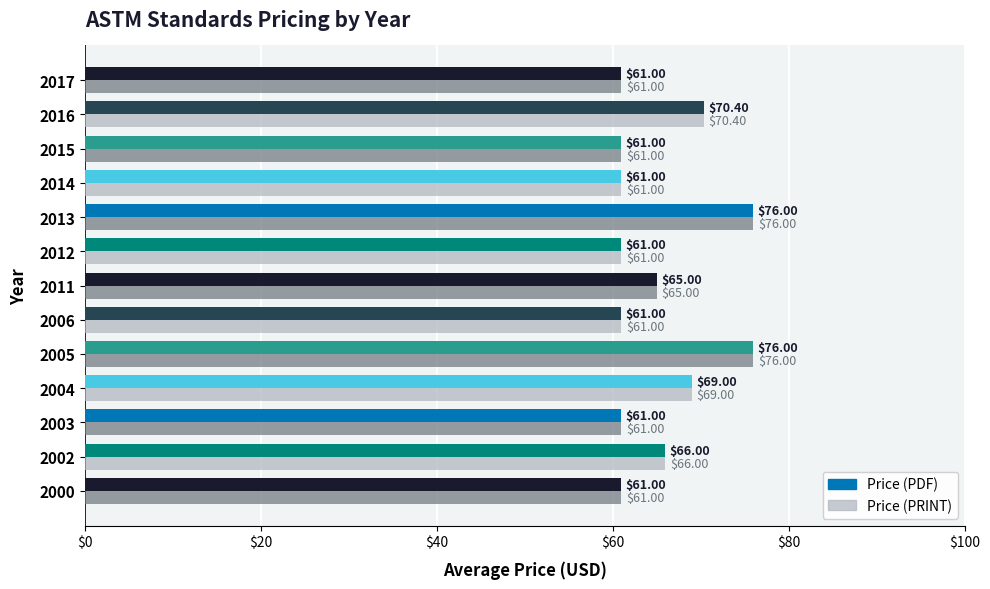

What is the maximum value for Price (PDF)?

76.0